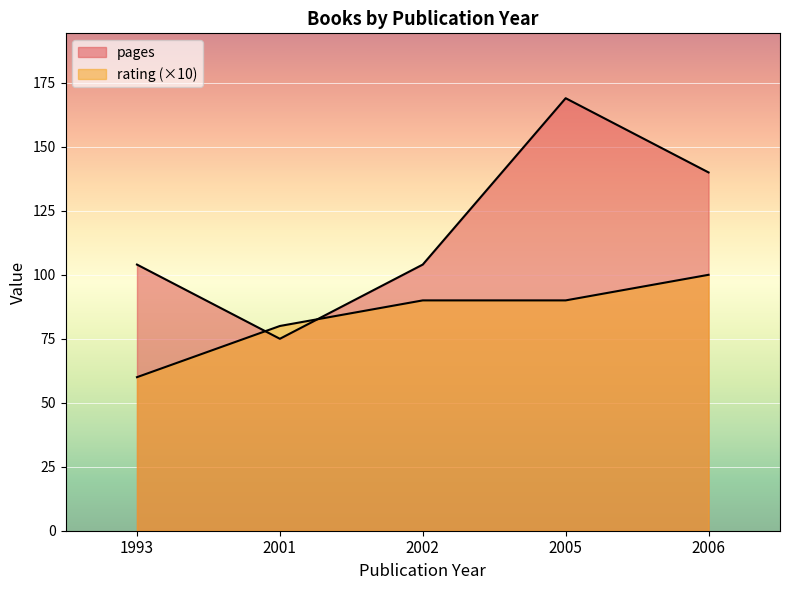

How many lines are shown in the chart?

2